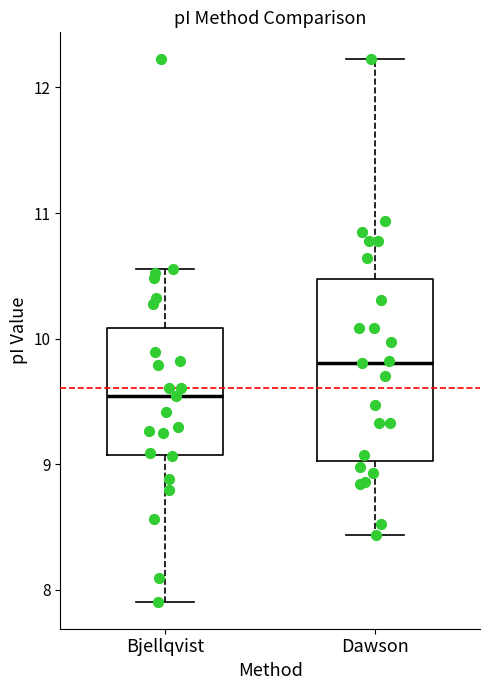

Where is the upper edge of the box for Dawson on the y-axis? The values are not printed on the chart, so give them approximately, as read against the axis.

10.5